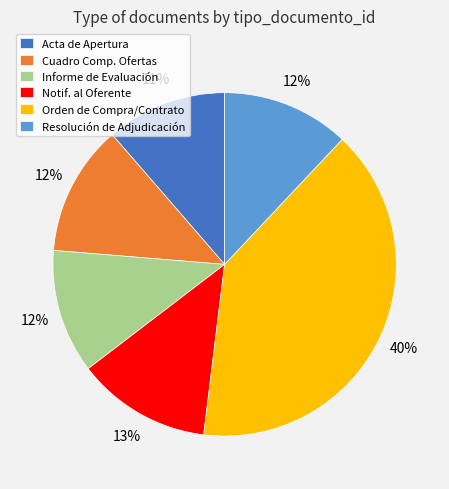

To the nearest percent, what is the average slice percentage?

17%